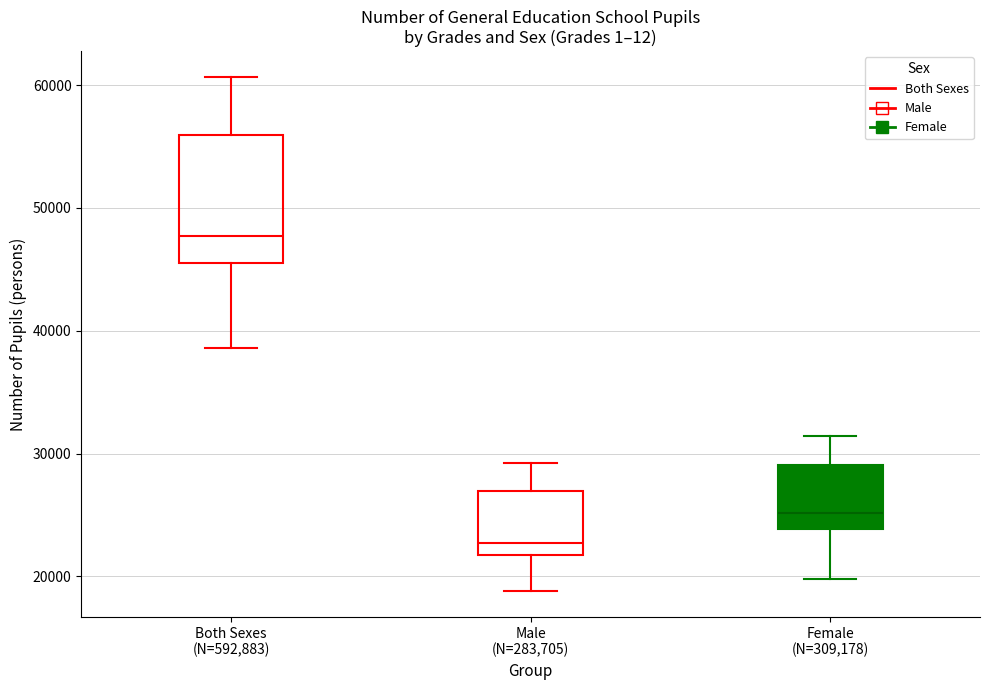

Where is the upper edge of the box for Both Sexes (N=592,883) on the y-axis? The values are not printed on the chart, so give them approximately, as read against the axis.

56000